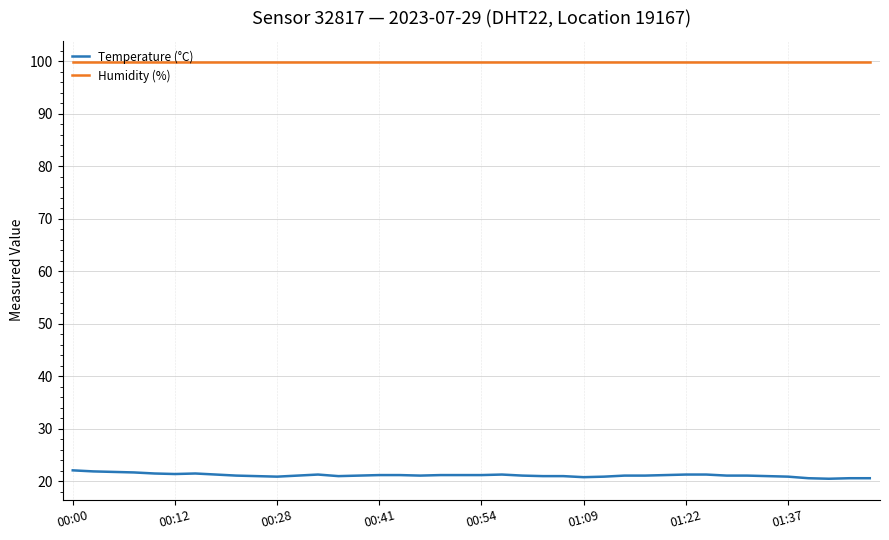

What is the greatest value displayed?

99.9